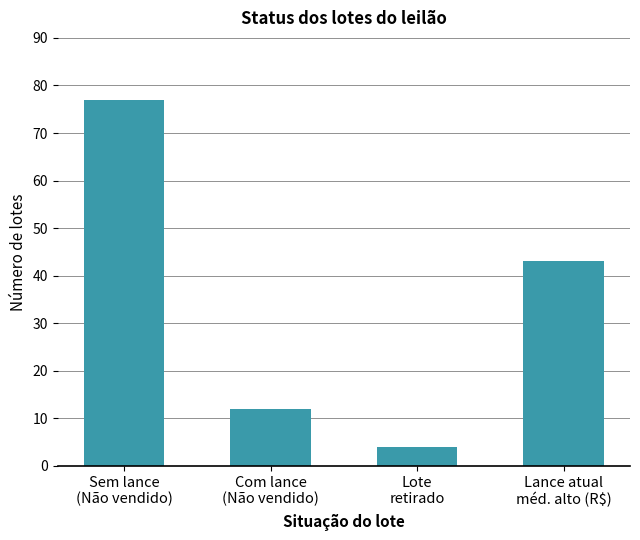

What is the sum of all values?

136